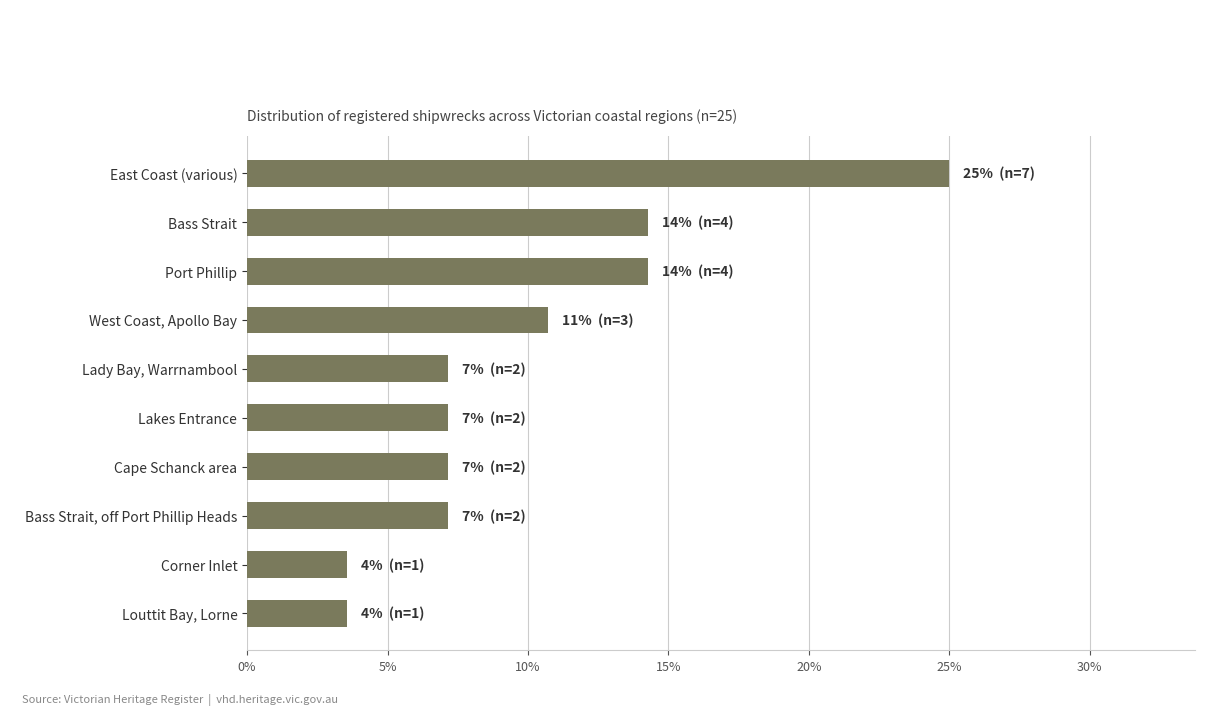

What is the label of the 5th bar from the bottom?

Lakes Entrance